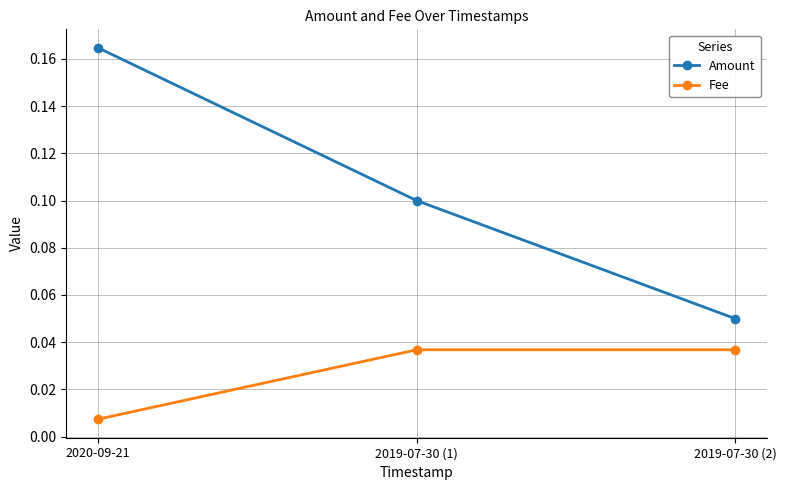

Which category has the lowest value in the Amount series?

2019-07-30 (2)